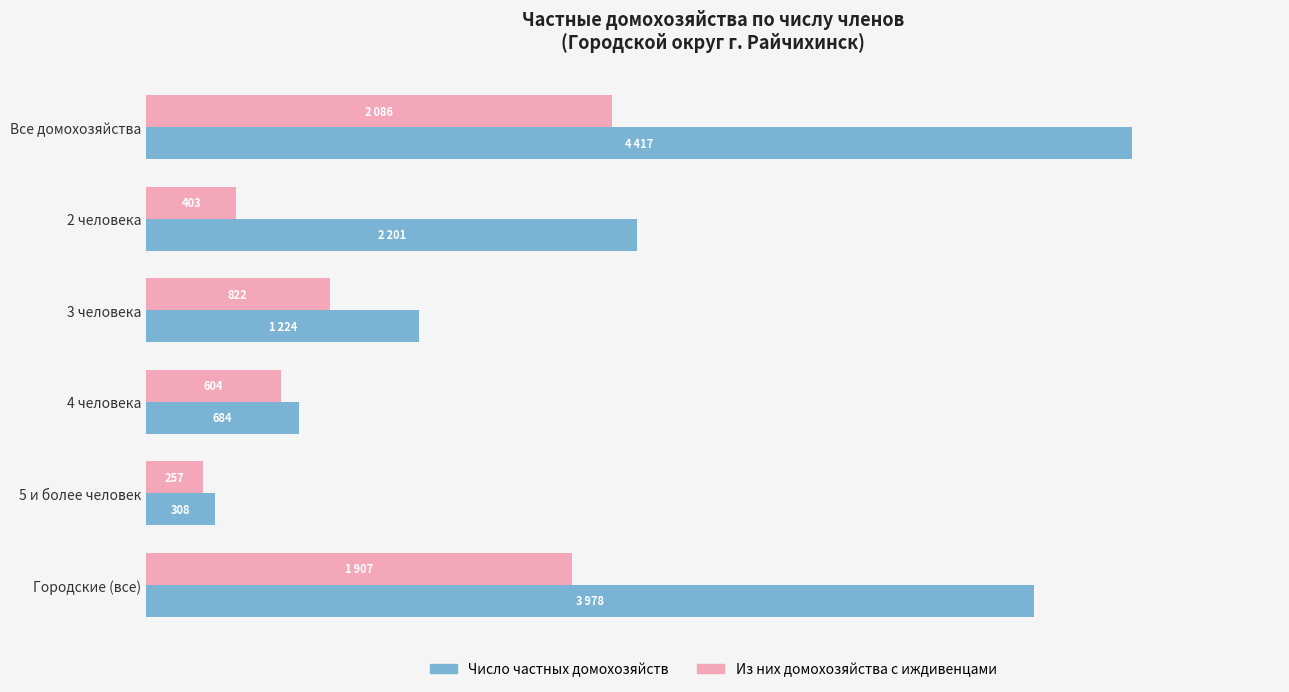

Which series has the widest spread of values?

Число частных домохозяйств